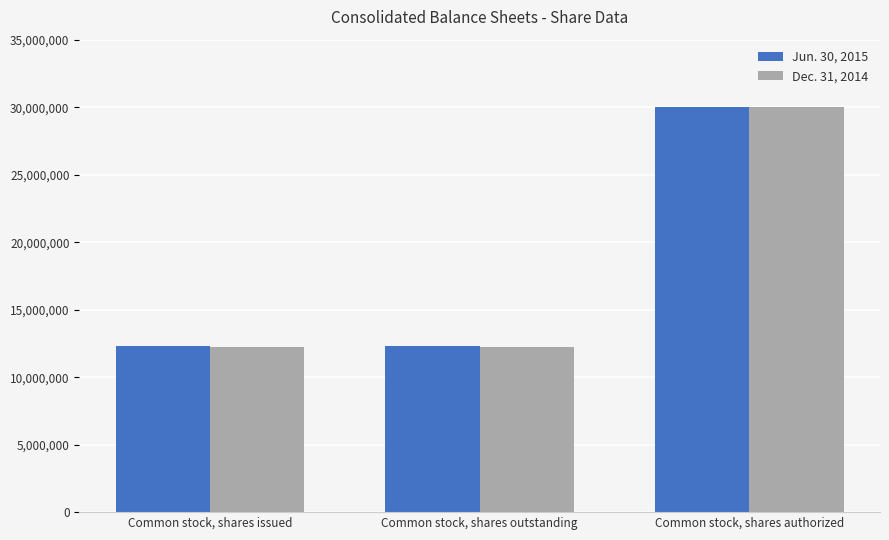

What is the maximum value shown in the chart?

30000000